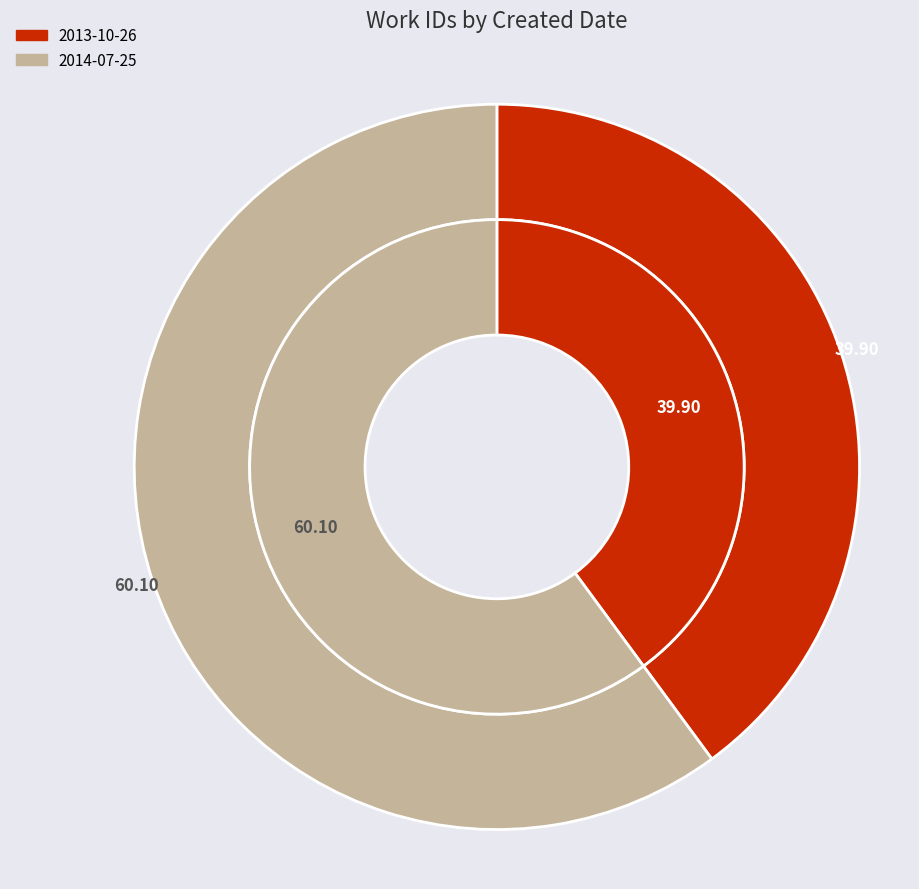

To the nearest percent, what is the difference between the 2014-07-25 and 2013-10-26 slice percentages?

20%